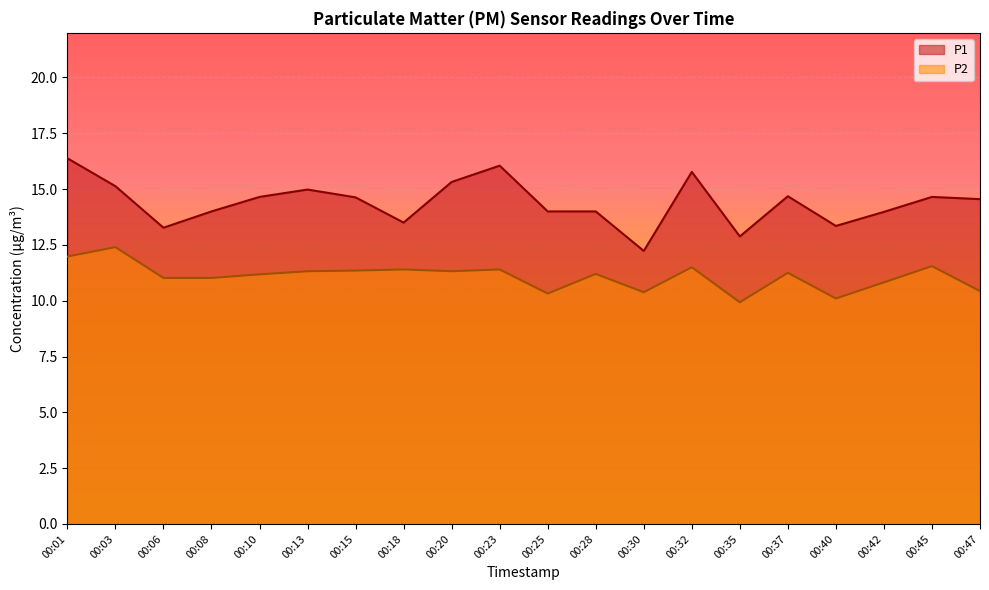

How many values in the P1 series exceed 14?

11